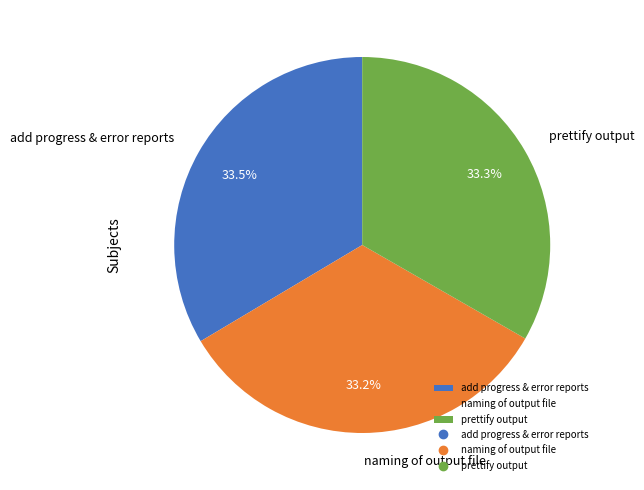

Does prettify output account for over 50% of the chart?

No